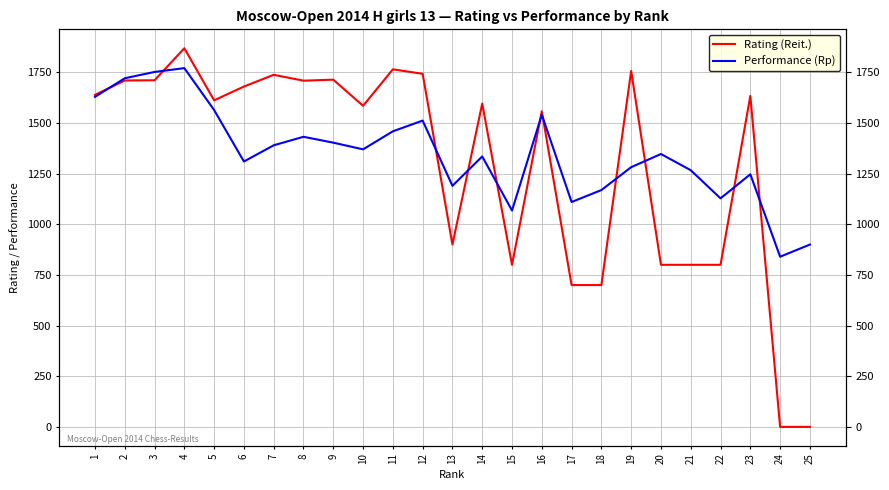

Which series has the largest range (max minus min)?

Rating (Reit.)